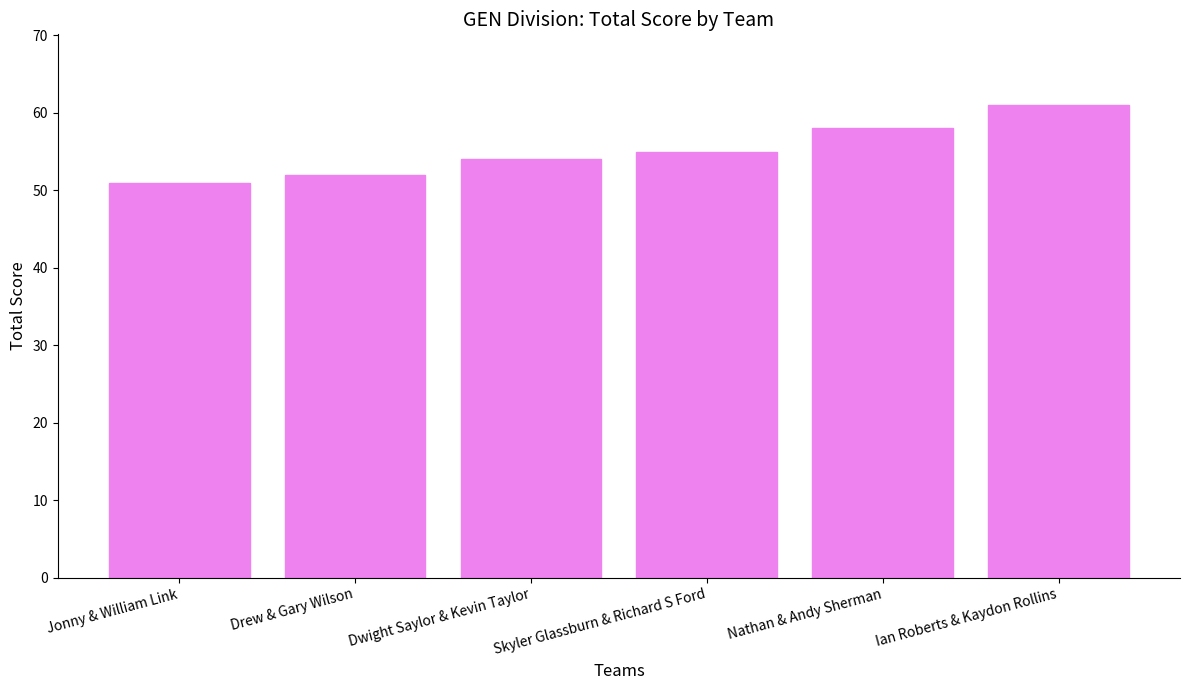

How many values are below 55?

3